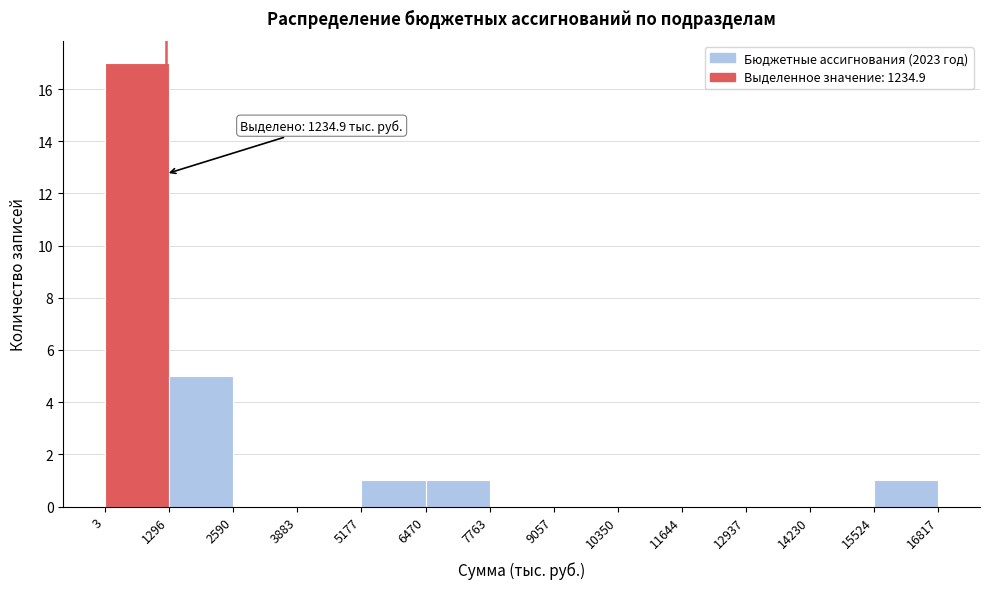

Which range on the x-axis has the tallest bar?

3 to 1296